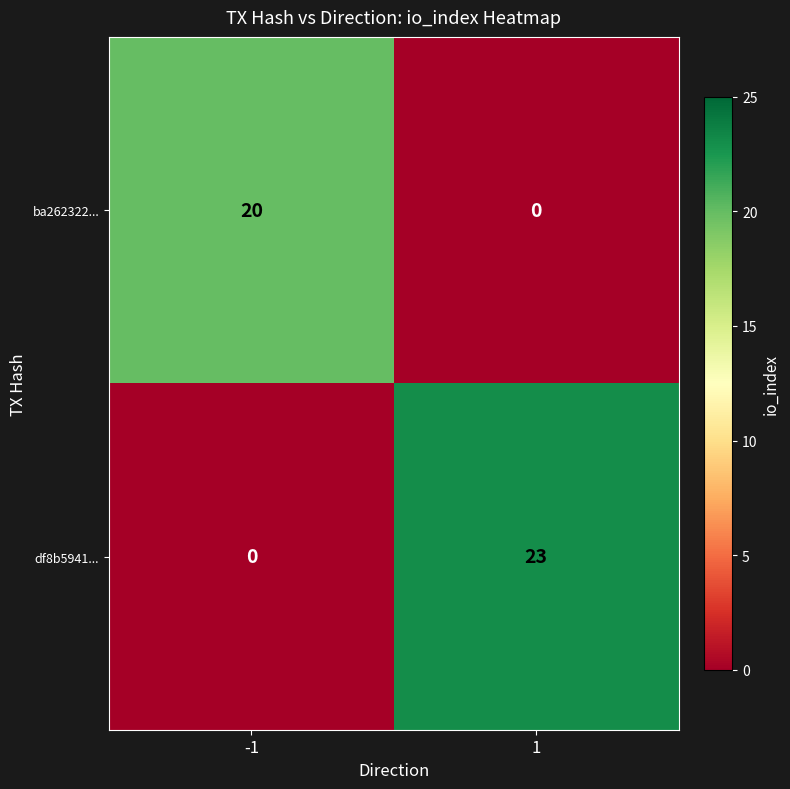

At which category does the chart reach its peak across all series?

1